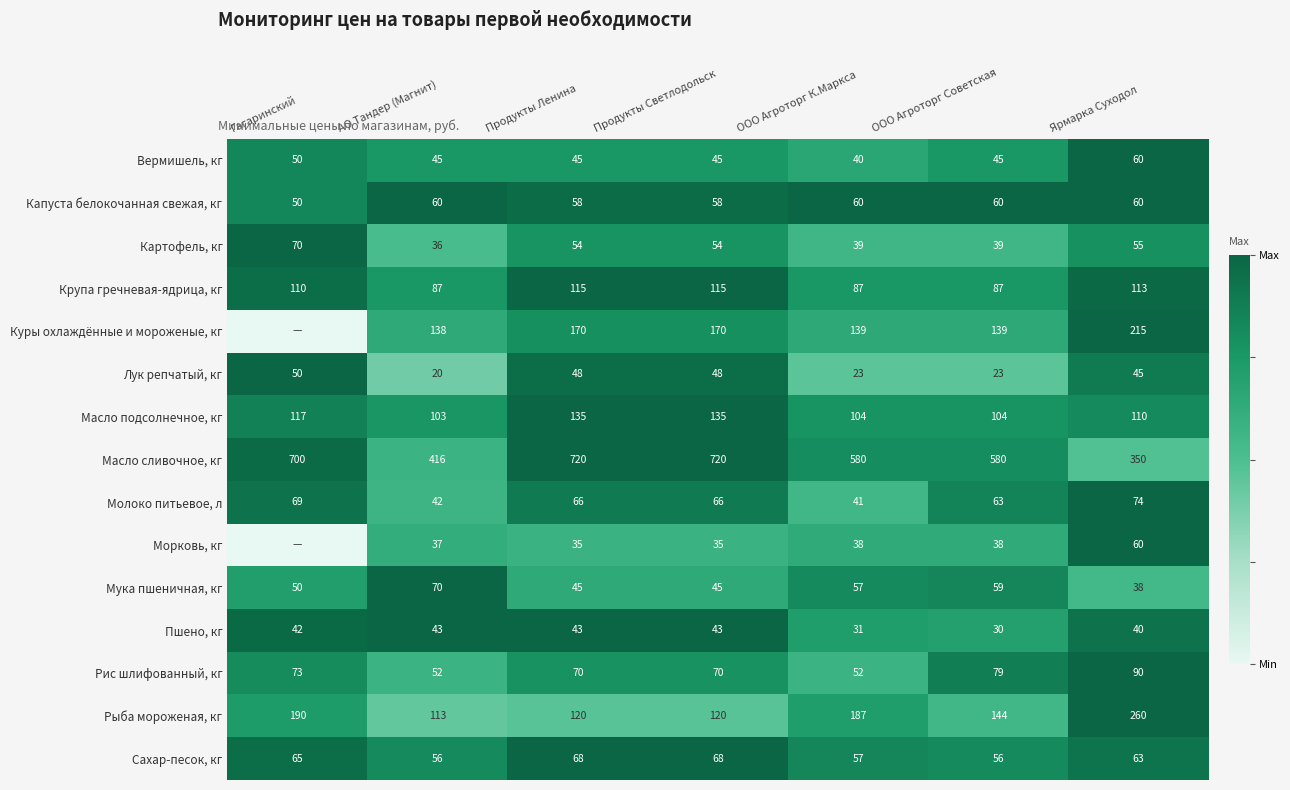

How many data points does each series have?

7